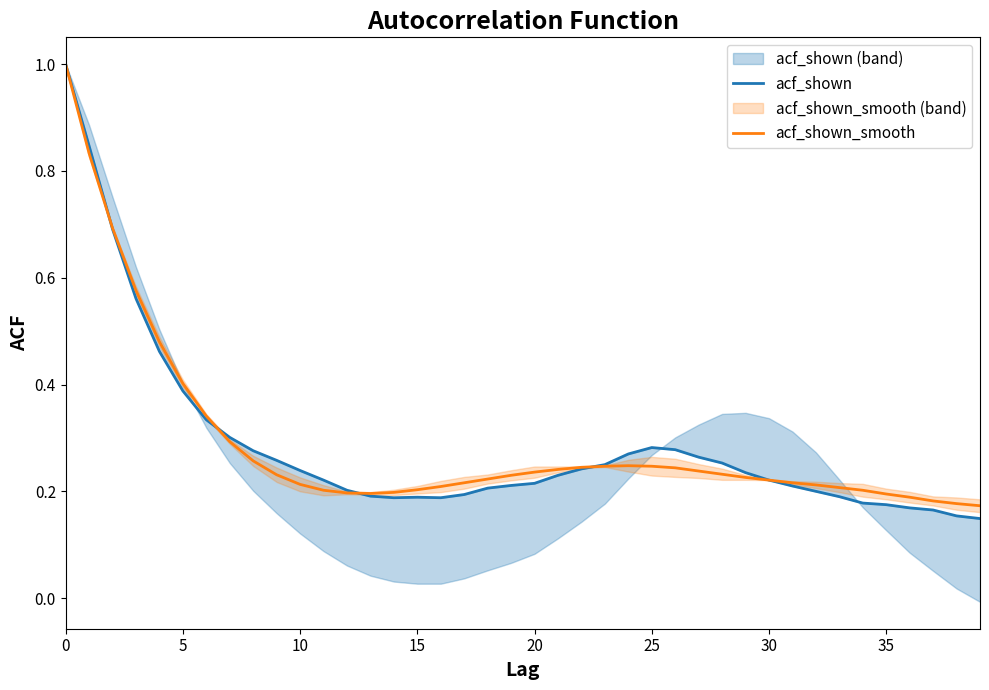

True or false: acf_shown_smooth and acf_shown cross at least once.

True